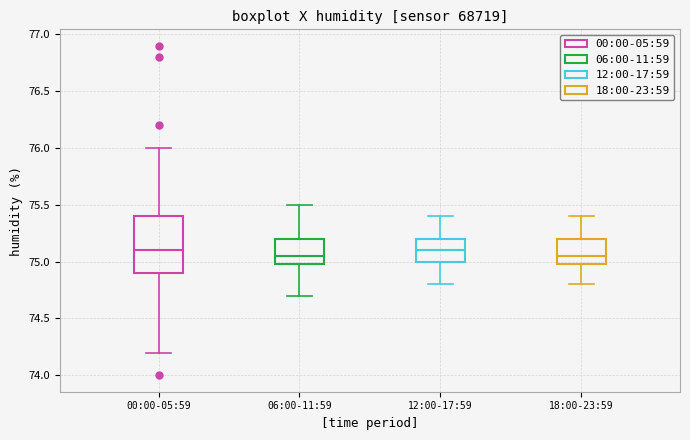

Which box is the tallest, from its lower edge to its upper edge?

00:00-05:59